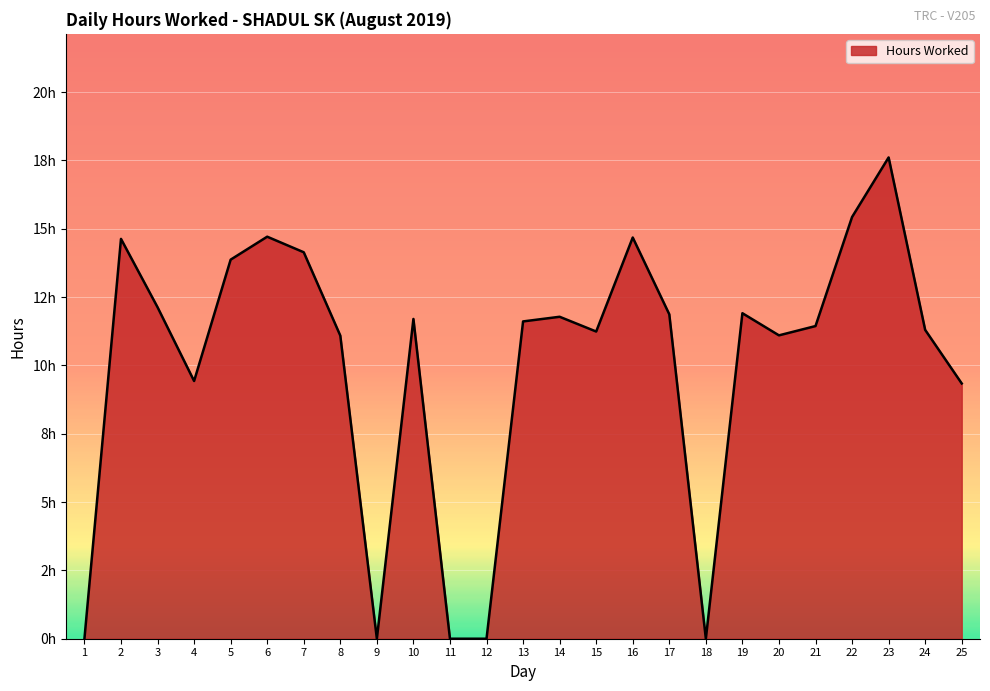

True or false: the data shows 20.6 at 2.

False